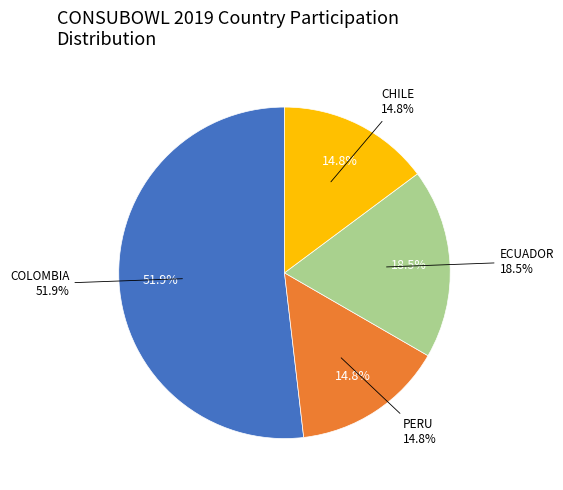

What is the largest slice in the pie chart?

COLOMBIA